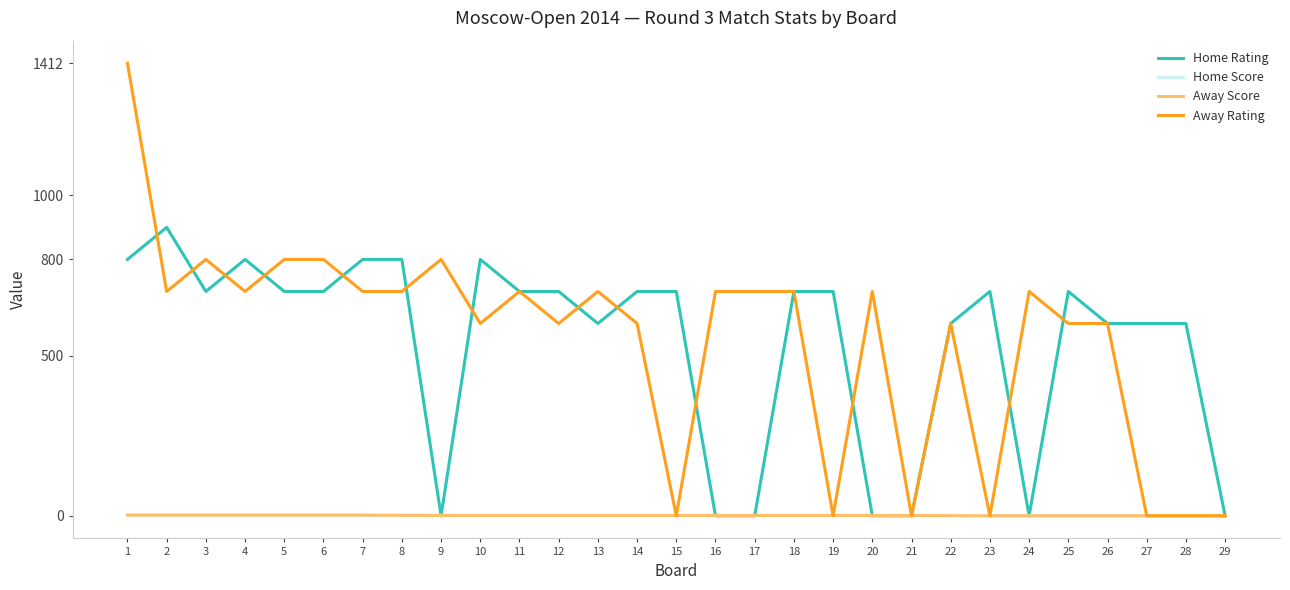

The value of Home Rating at 6 is 282.4. True or false?

False